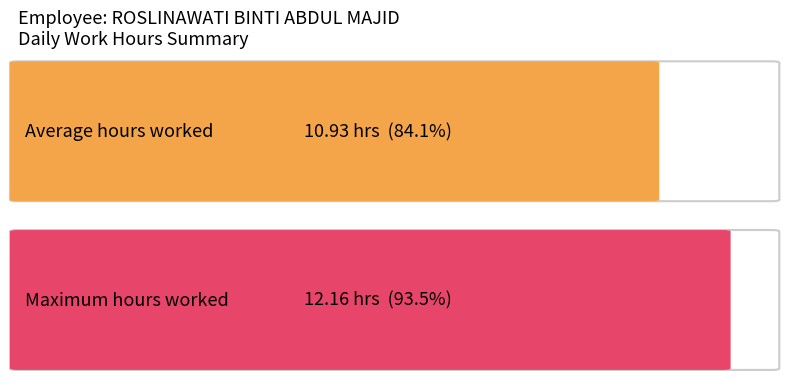

What is the greatest value displayed?

12.2